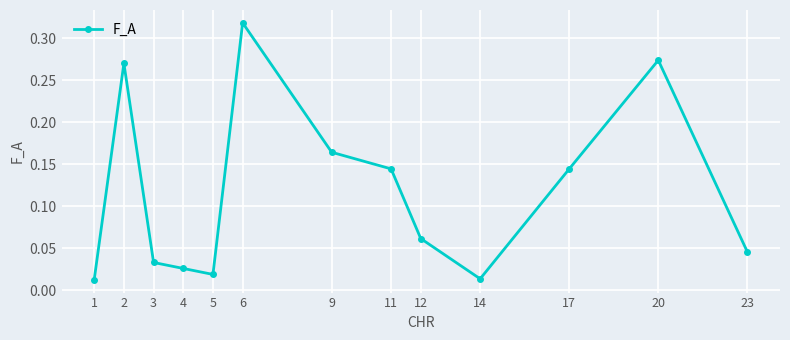

Where is the first local maximum?

2